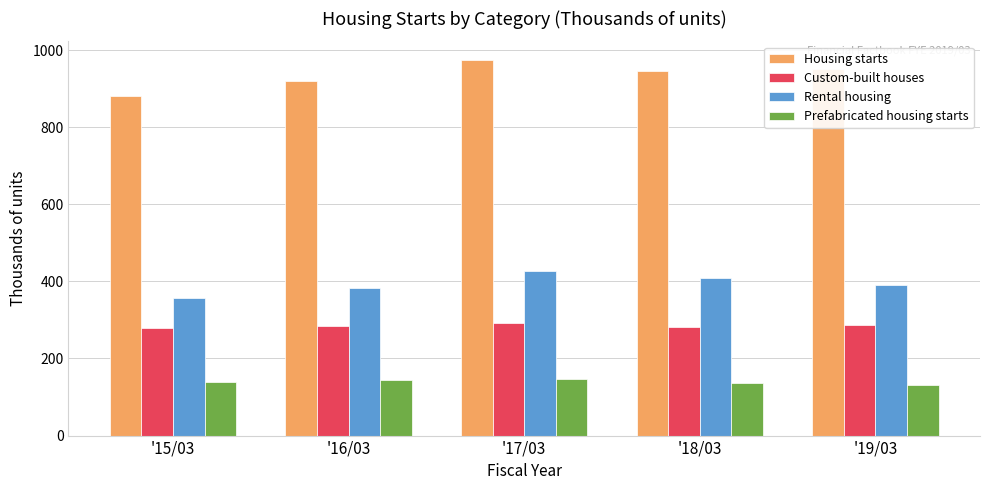

List the series in order of their peak value, lowest first.

Prefabricated housing starts, Custom-built houses, Rental housing, Housing starts